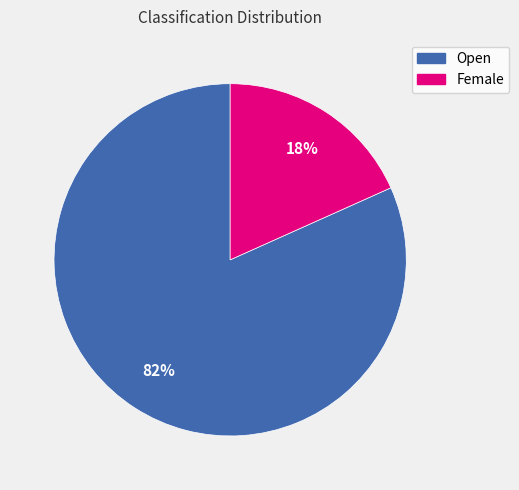

Does any single category account for the majority?

Yes